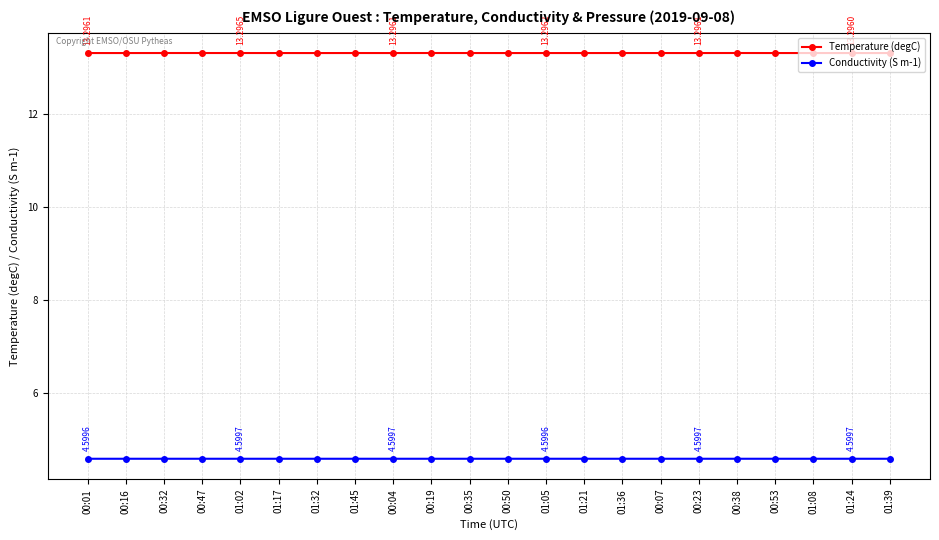

List the series in order of their overall mean, highest first.

Temperature (degC), Conductivity (S m-1)